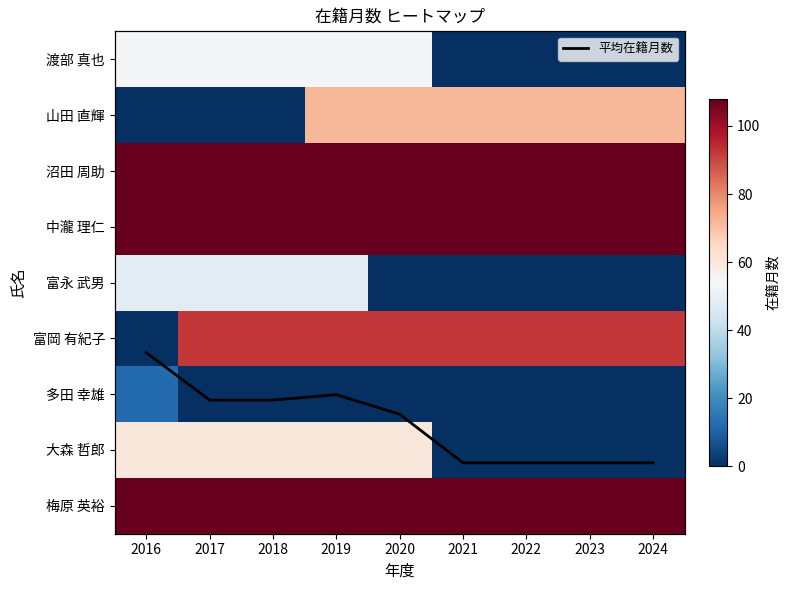

At which label is 平均在籍月数 closest to 1?

2021